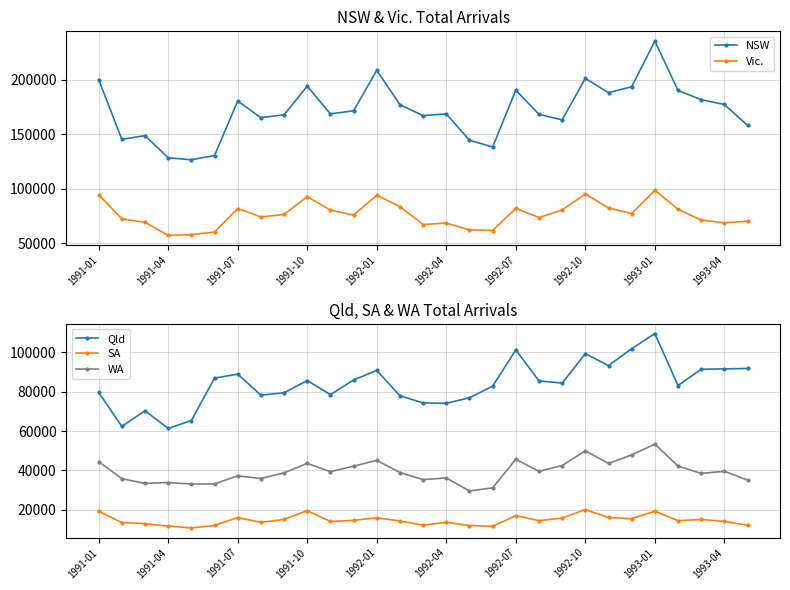

Does the chart have visible grid lines?

Yes